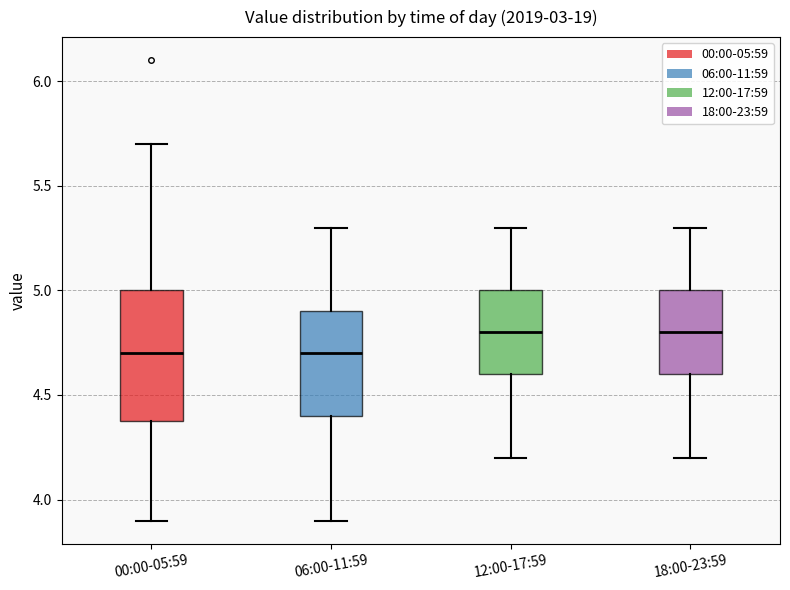

Where is the lower edge of the box for 00:00-05:59 on the y-axis? The values are not printed on the chart, so give them approximately, as read against the axis.

4.4